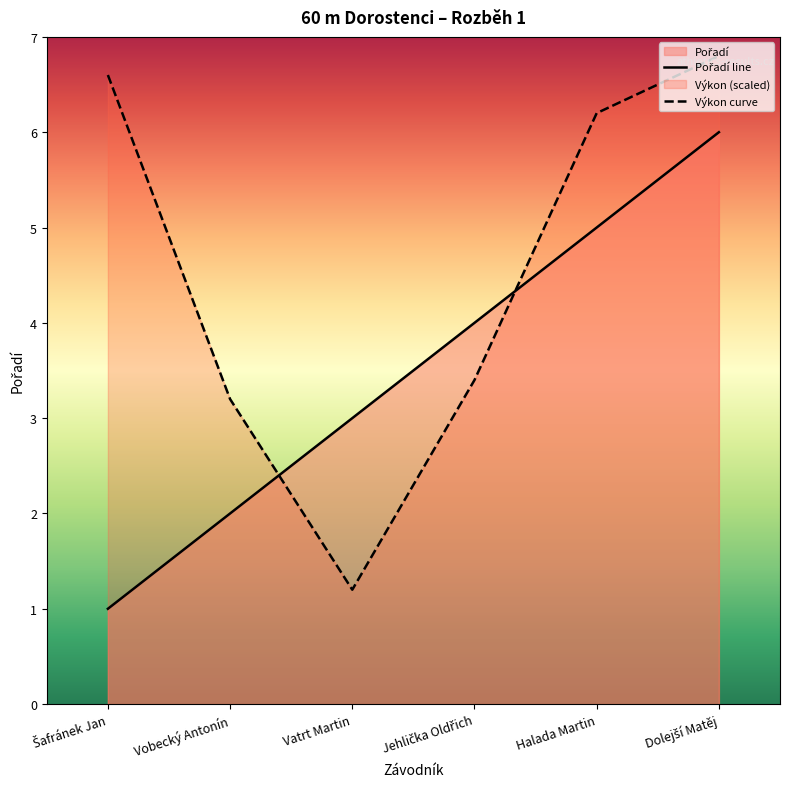

True or false: the data has more than 2 interior local peaks.

False